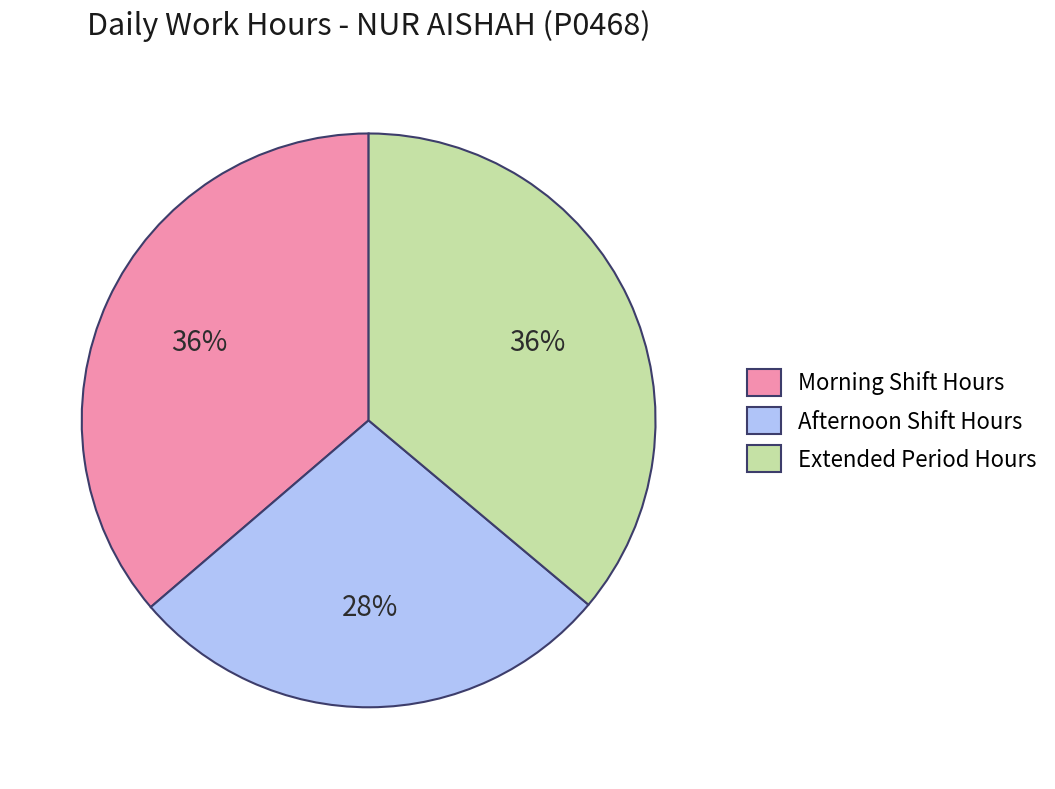

Does any single category account for the majority?

No